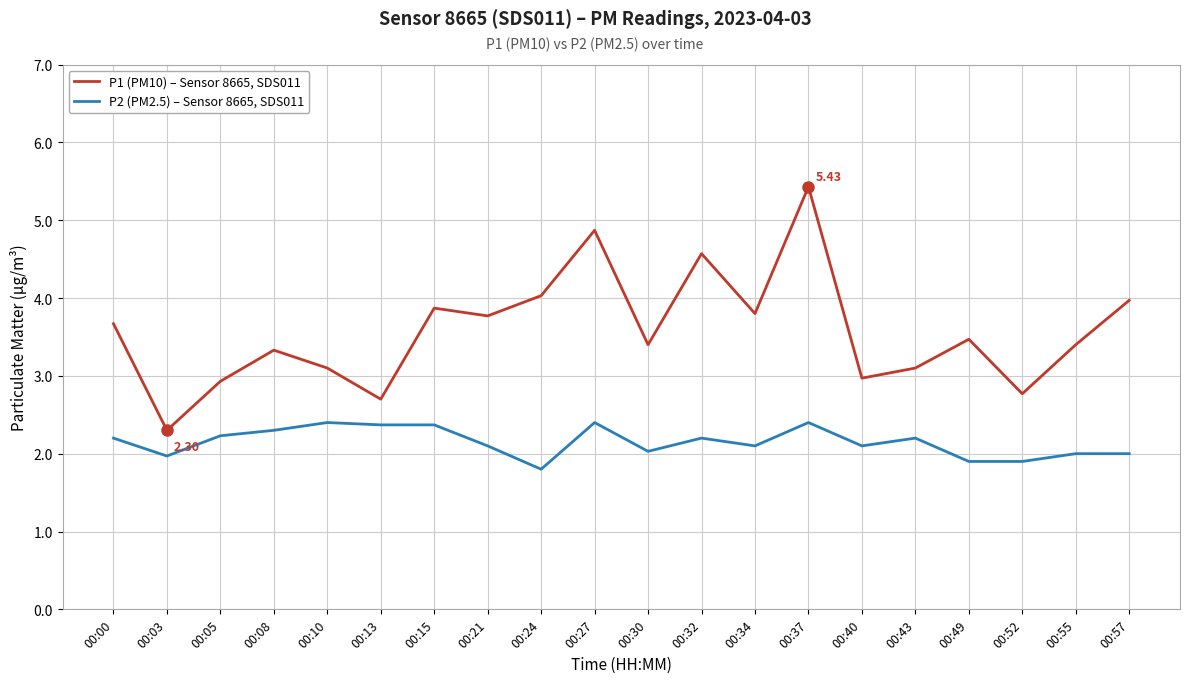

True or false: P1 (PM10) – Sensor 8665, SDS011 and P2 (PM2.5) – Sensor 8665, SDS011 intersect in this chart.

False